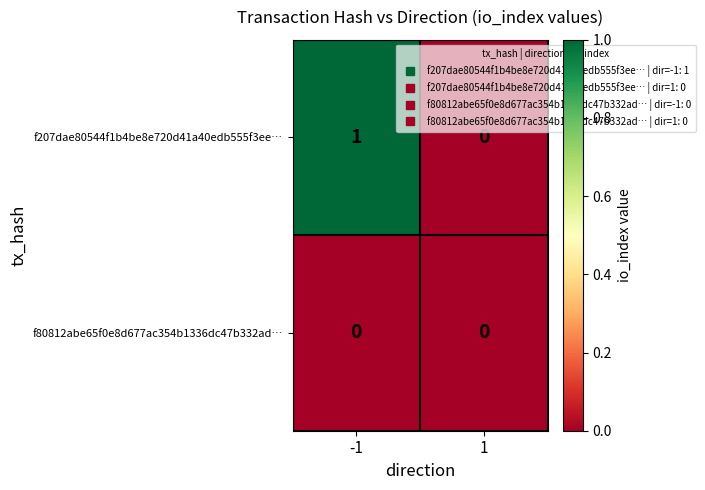

Rank the series by their maximum value, from lowest to highest.

f80812abe65f0e8d677ac354b1336dc47b332ad…, f207dae80544f1b4be8e720d41a40edb555f3ee…